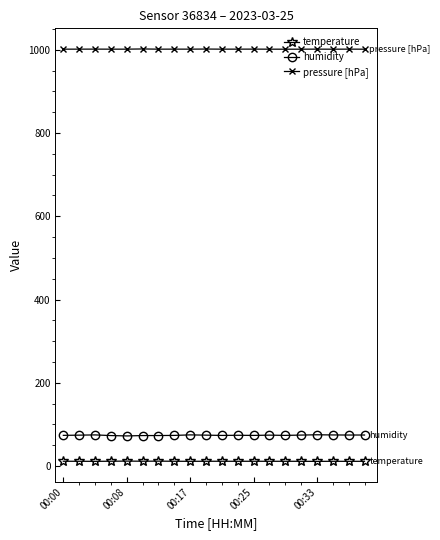

True or false: temperature and humidity cross at least once.

False